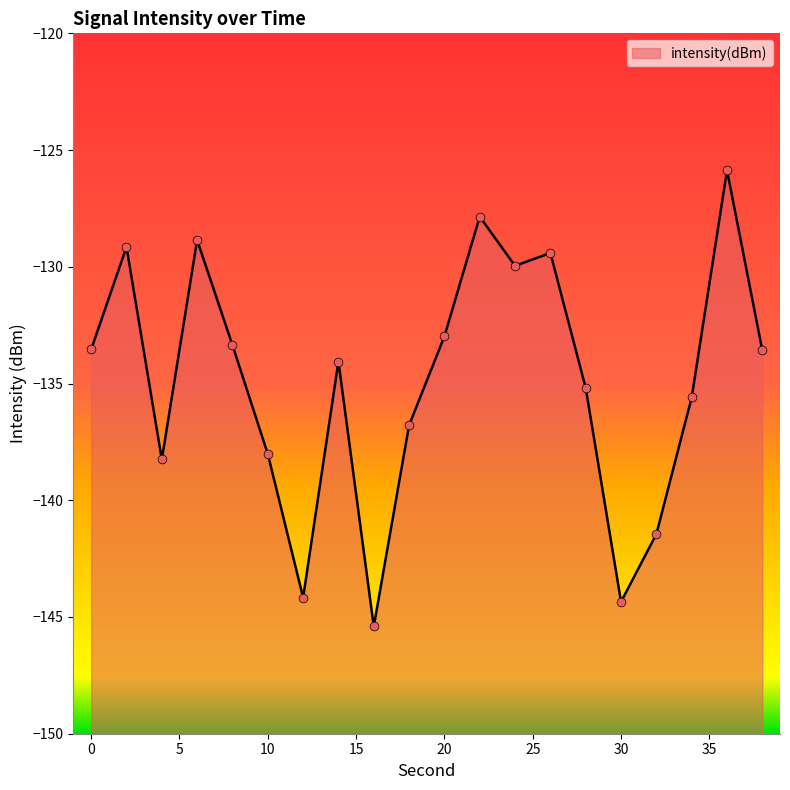

What is the change in value from 8 to 22?

+5.5